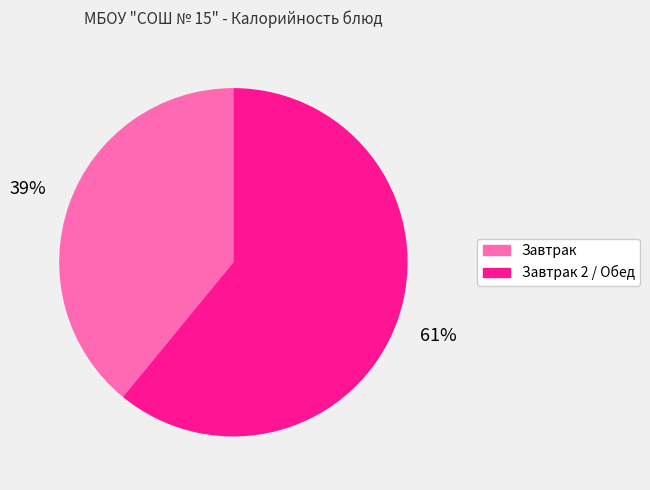

True or false: Завтрак 2 / Обед accounts for 71% of the total.

False